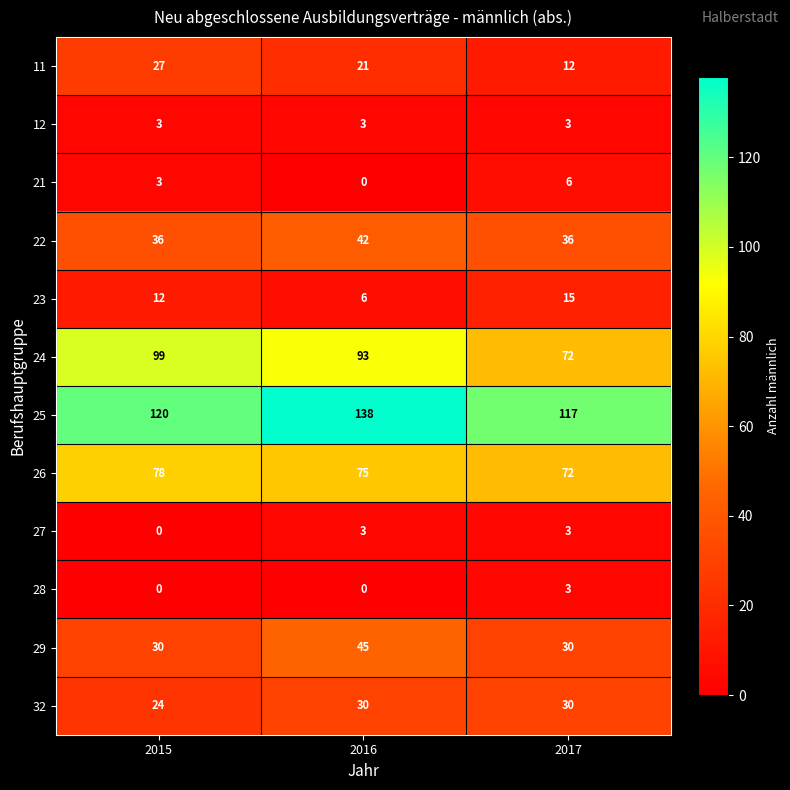

What value does the 32 series have at 2017?

30